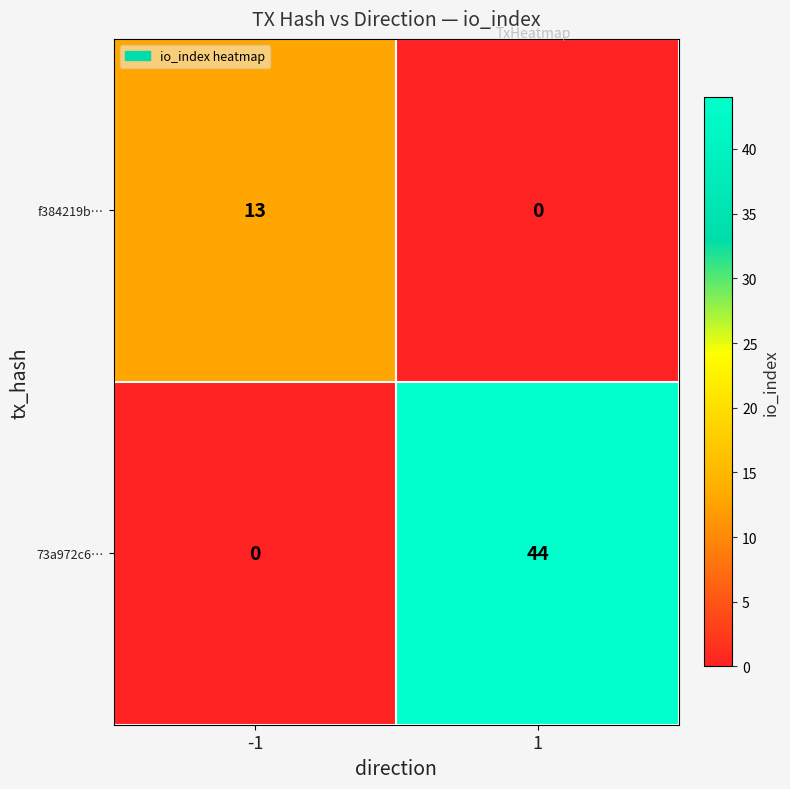

Reading left to right, list all the values displayed in this chart.

f384219b…: -1=13	1=0
73a972c6…: -1=0	1=44